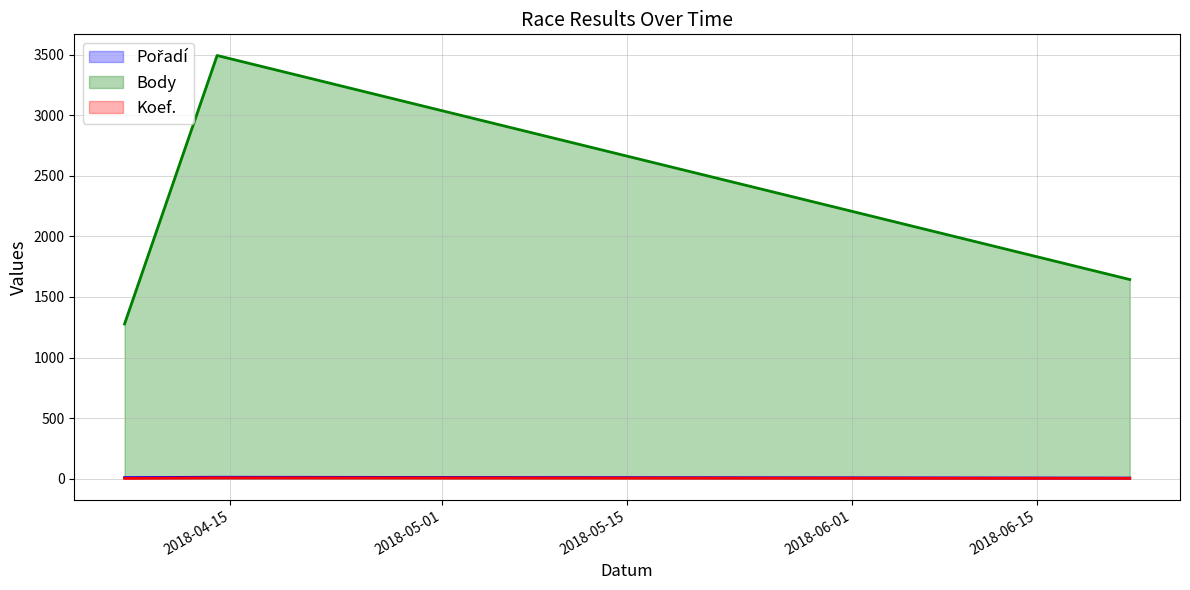

What is the average value of the Koef. series?

4